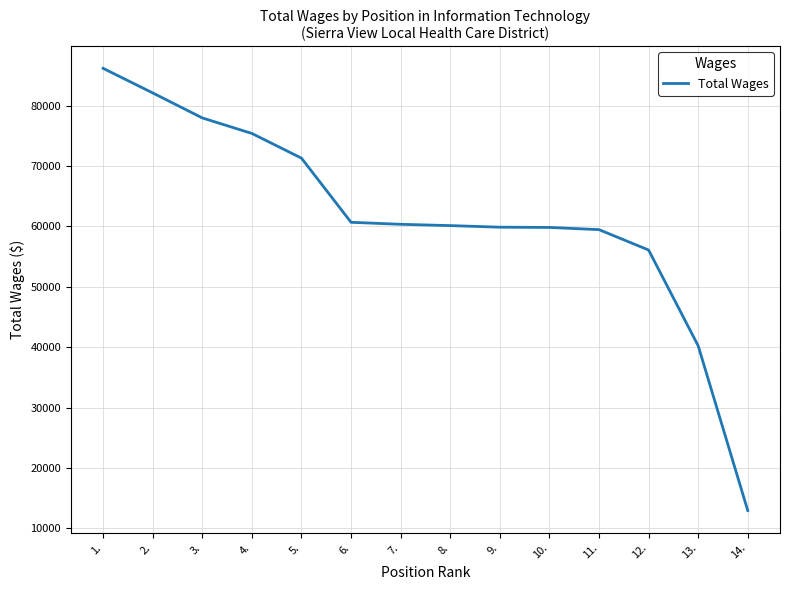

How many values are below 60362?

7